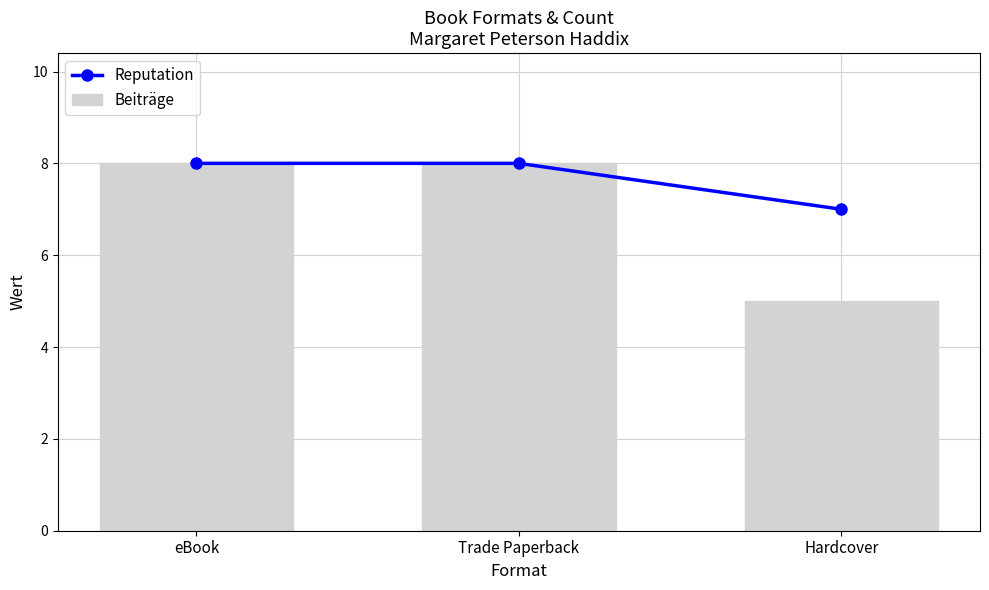

Is it true that Beiträge equals 8 at Trade Paperback?

True